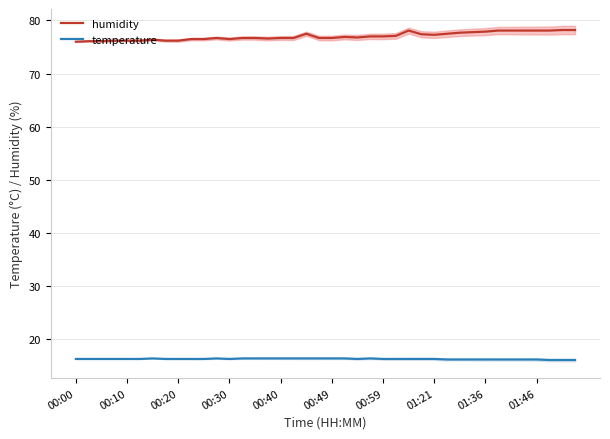

How many temperature values are between 16 and 17?

40